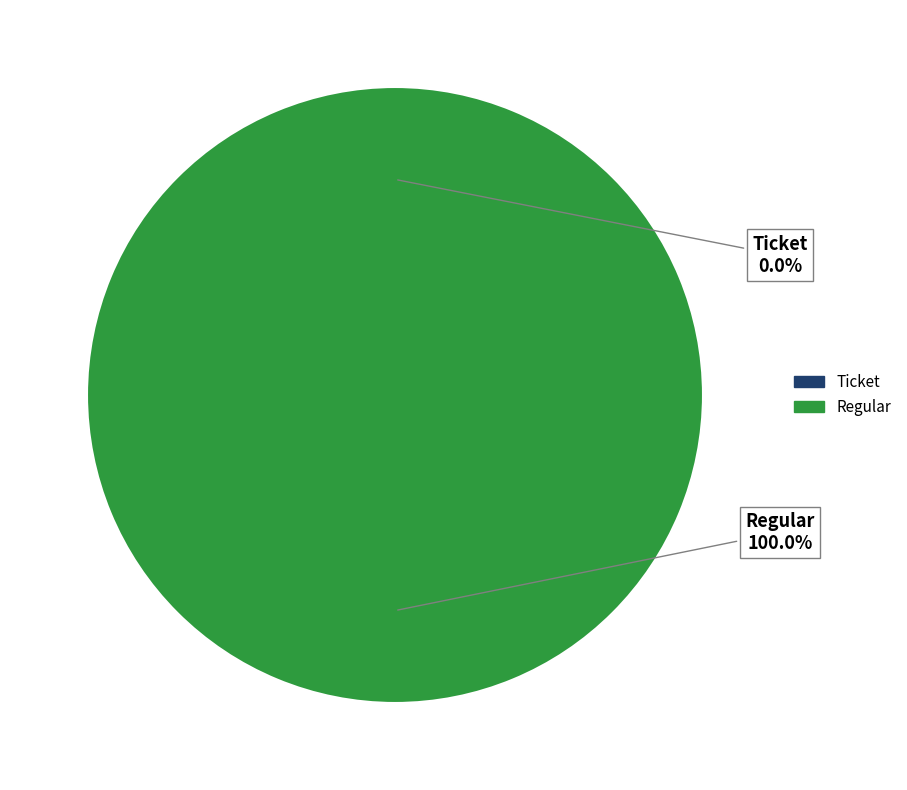

What is the smallest slice in the pie chart?

Ticket